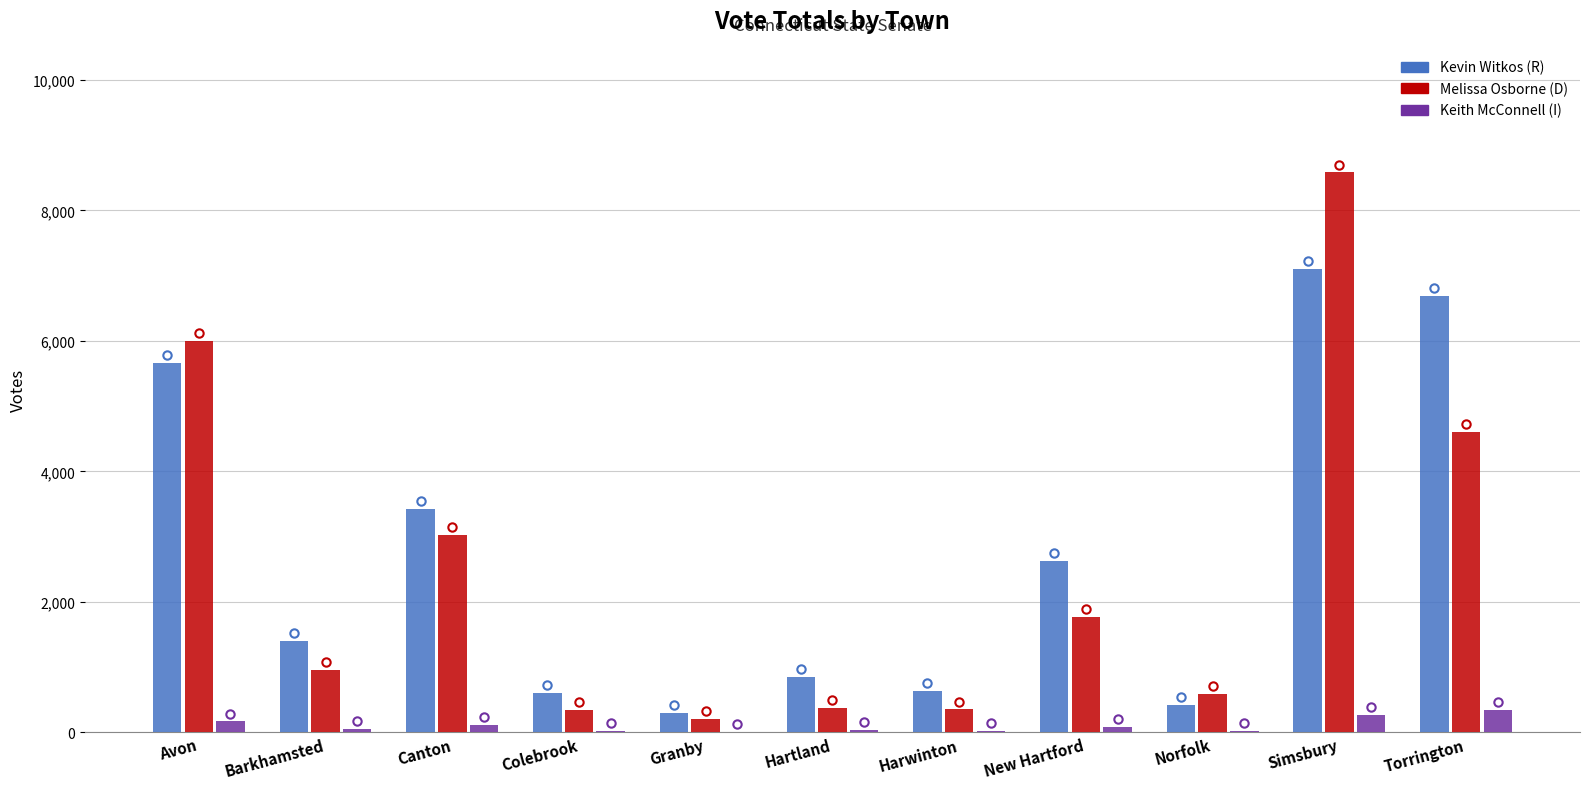

Does the chart contain stacked bars?

No